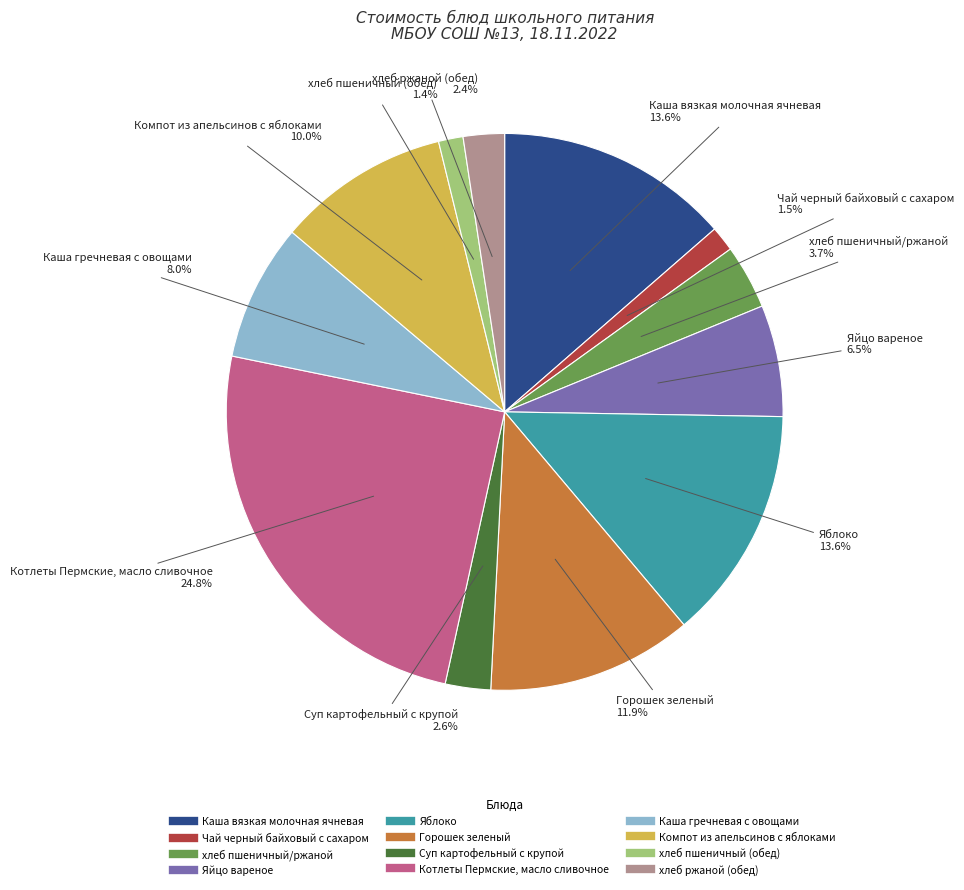

Is the sum of Каша гречневая с овощами and Компот из апельсинов с яблоками greater than half?

No